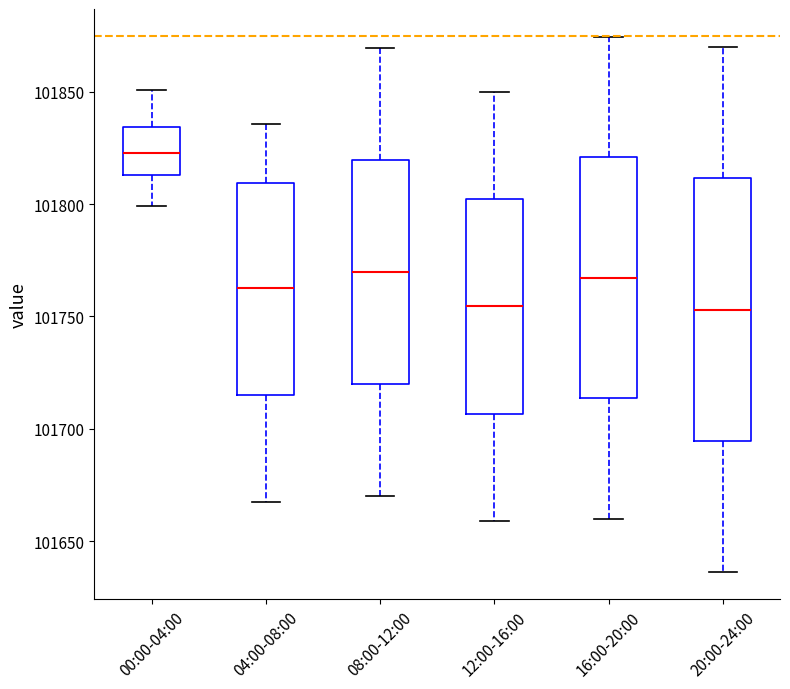

Which box is the tallest, from its lower edge to its upper edge?

20:00-24:00